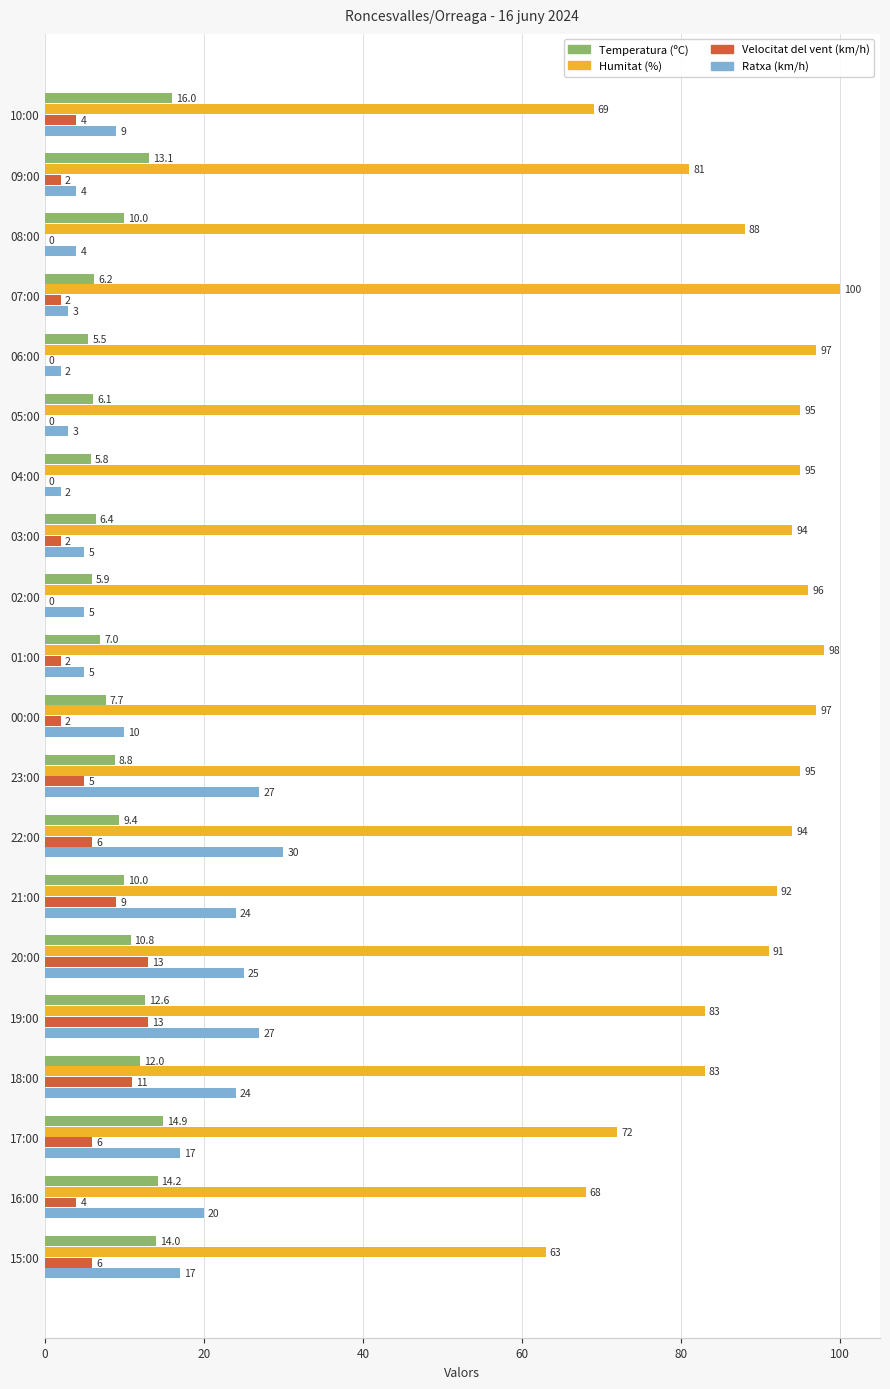

Is it true that Velocitat del vent (km/h) equals 9.0 at 21:00?

True